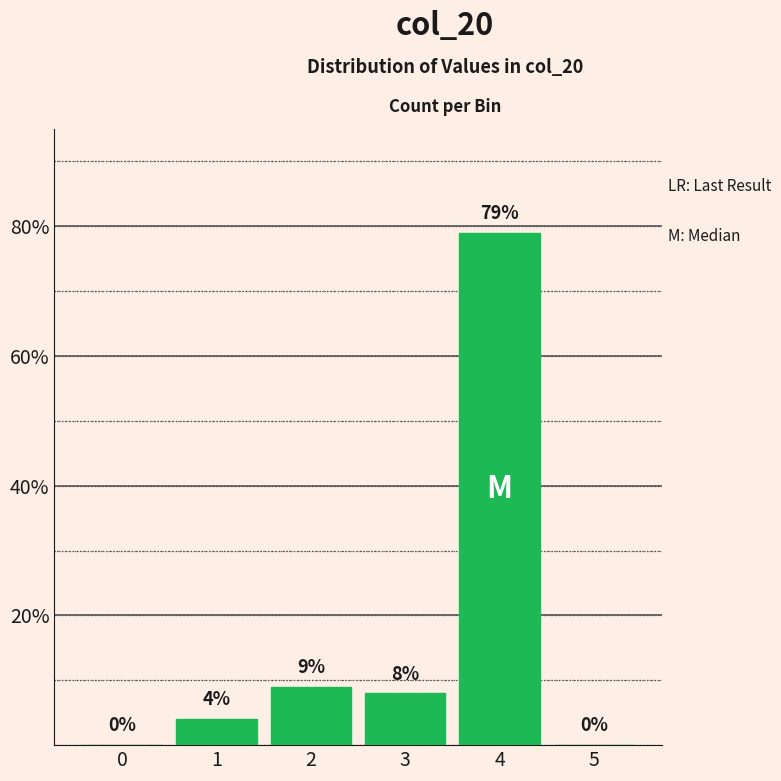

Reading right to left, extract all data points from this chart.

5=0	4=79	3=8	2=9	1=4	0=0